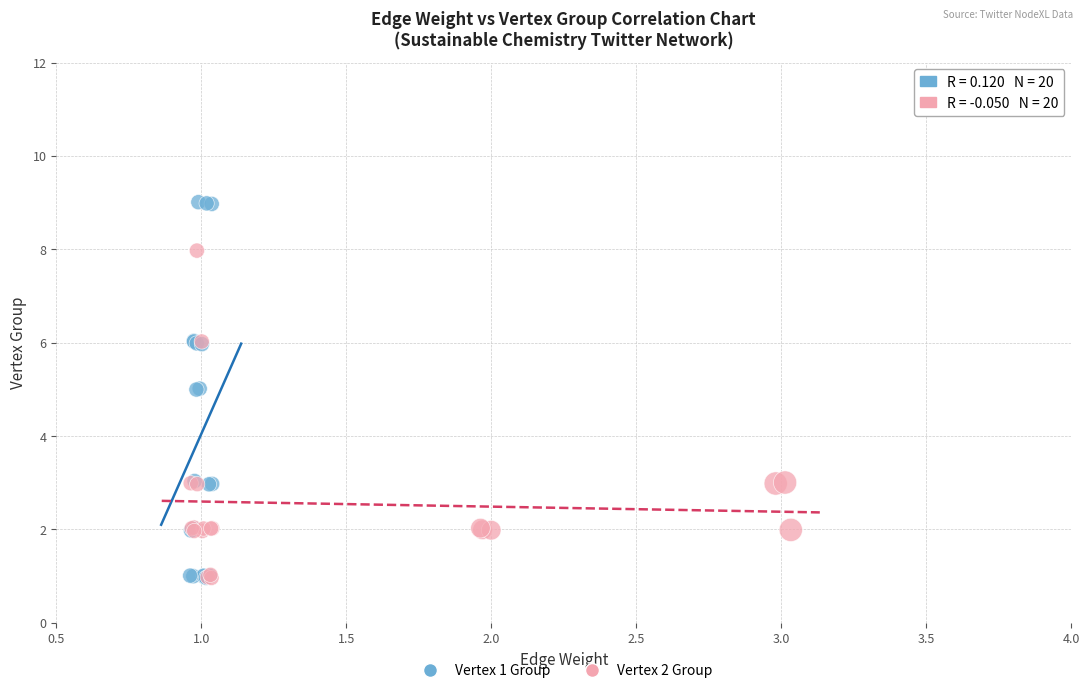

Which series reaches the maximum Y coordinate?

Vertex 1 Group